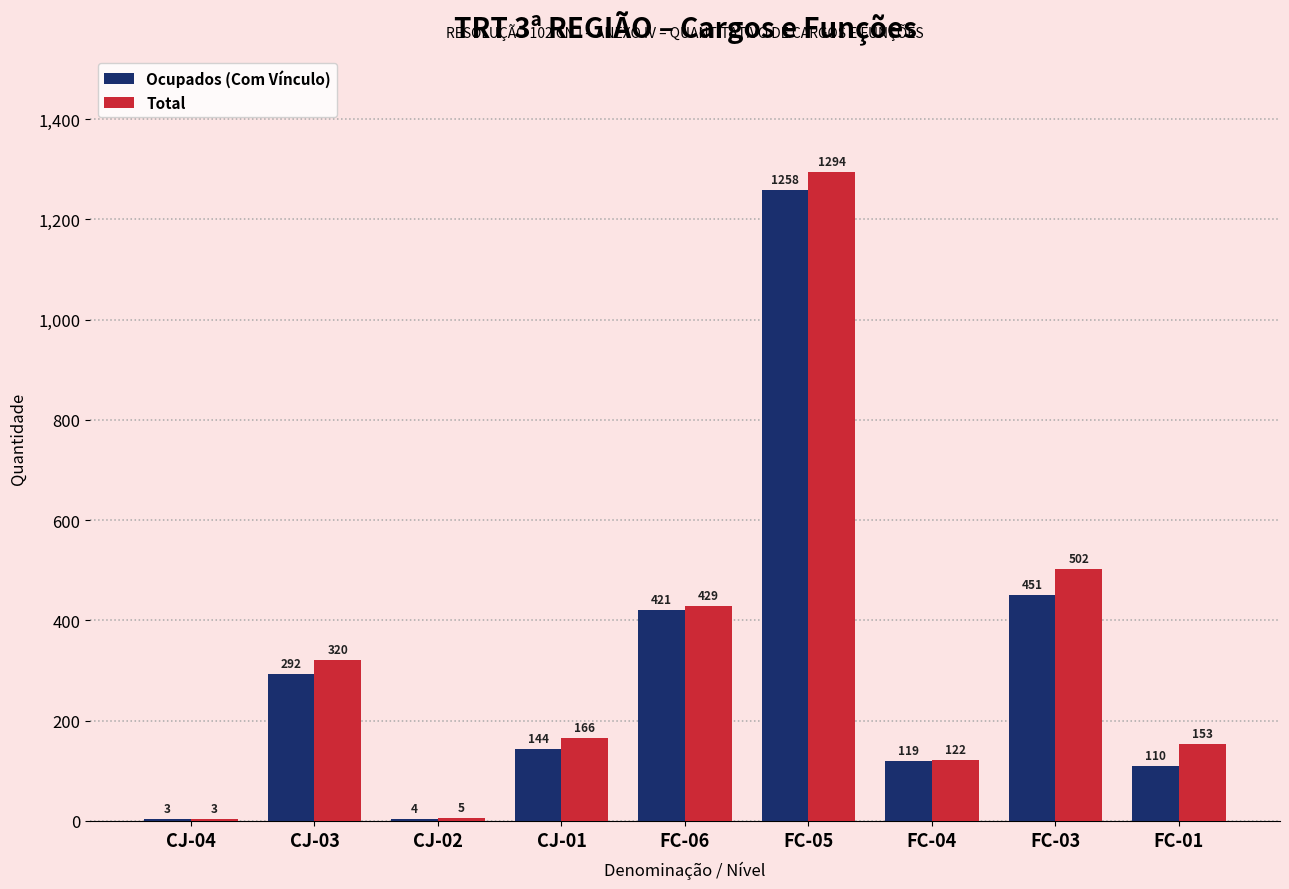

Reading left to right, transcribe all the data shown in this chart.

Ocupados (Com Vínculo): 3	292	4	144	421	1258	119	451	110
Total: 3	320	5	166	429	1294	122	502	153